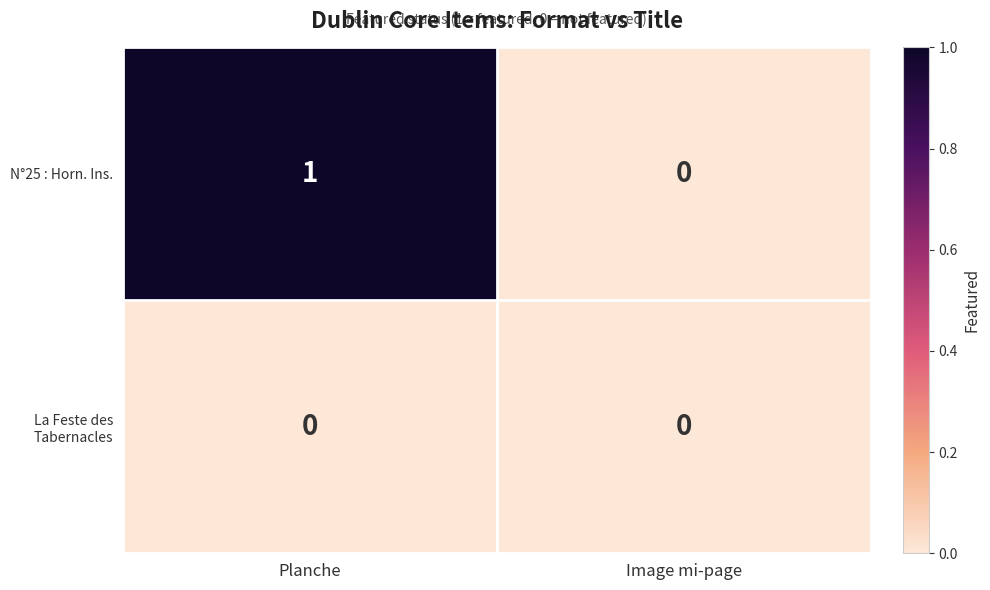

Reading left to right, what are all the values shown in this chart?

N°25 : Horn. Ins.: Planche=1	Image mi-page=0
La Feste des Tabernacles: Planche=0	Image mi-page=0